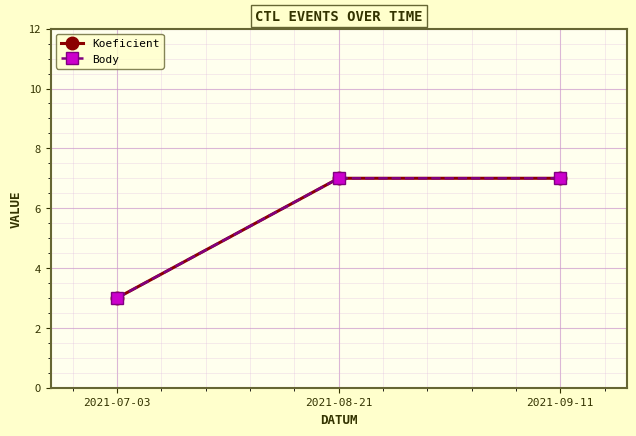

How many lines are shown in the chart?

2